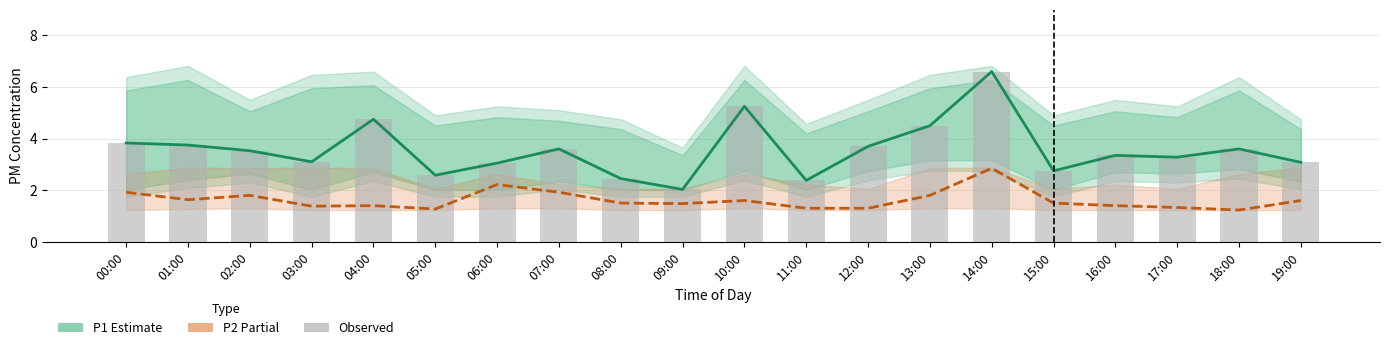

What is the value of the P2 (Partial) bar at the 2nd from the left?

1.6